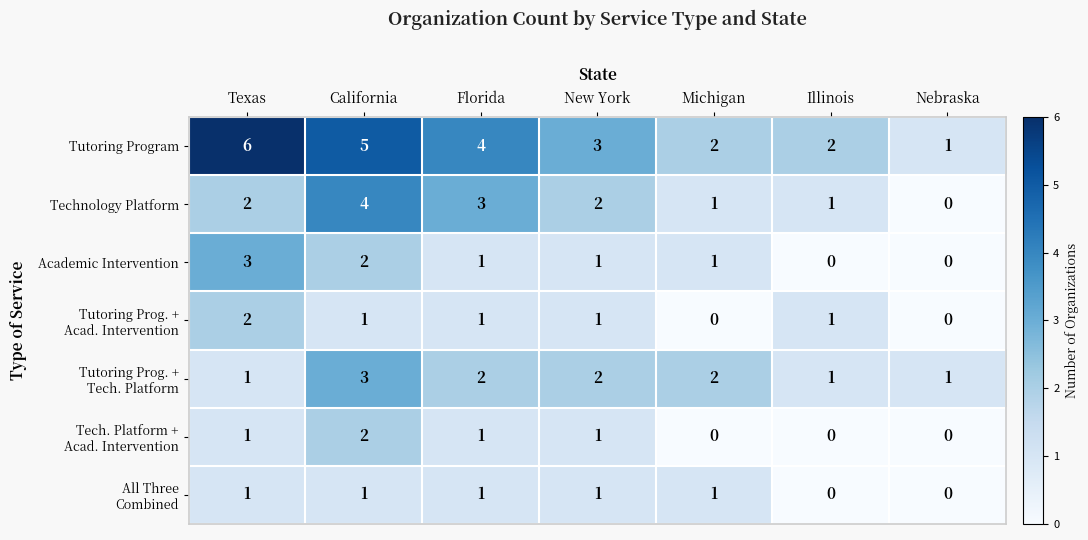

Which series has the largest total across all categories?

Tutoring Program